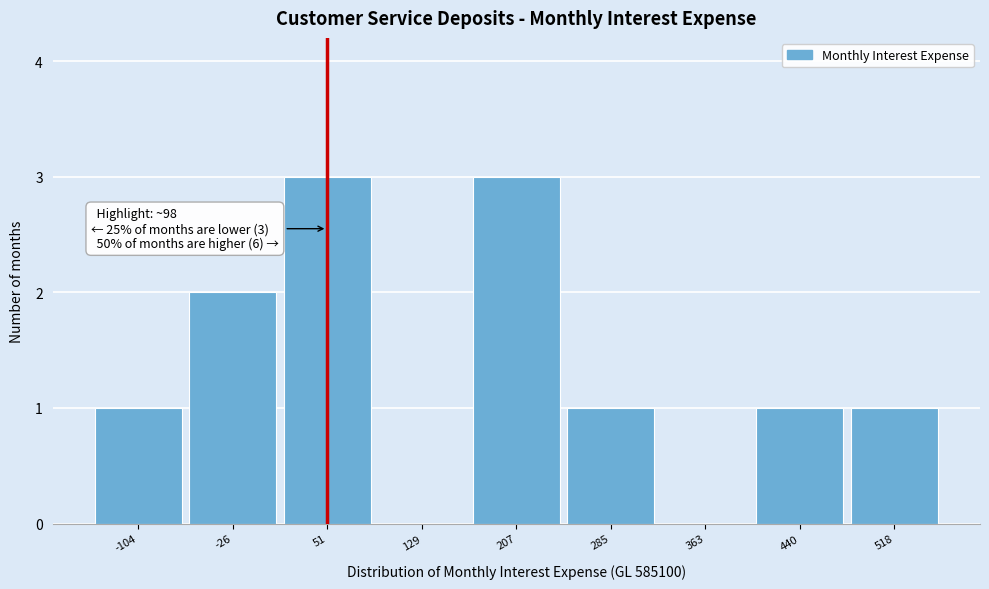

Reading left to right, transcribe all the data shown in this chart.

-104=1	-26=2	51=3	129=0	207=3	285=1	363=0	440=1	518=1